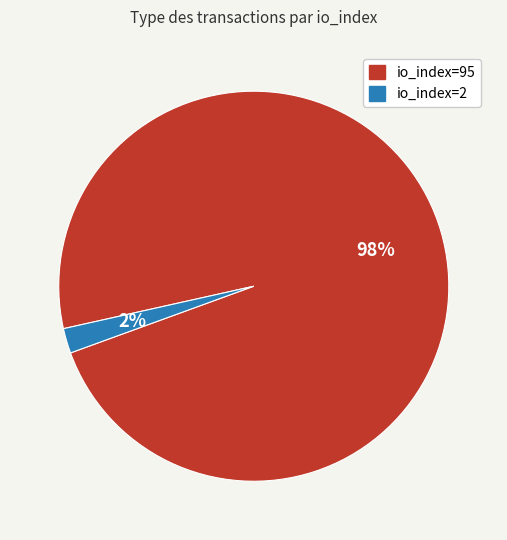

True or false: io_index=2 accounts for 2% of the total.

True